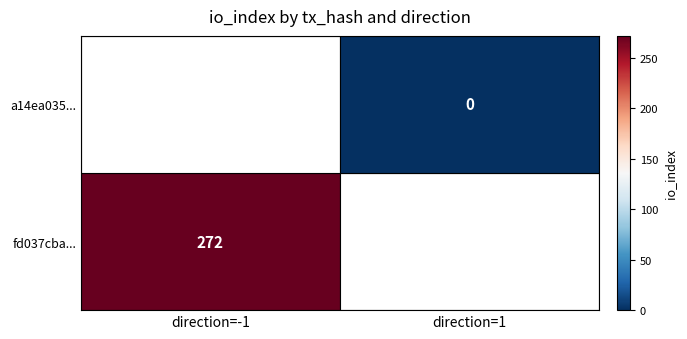

List the series in order of their overall mean, highest first.

fd037cba..., a14ea035...